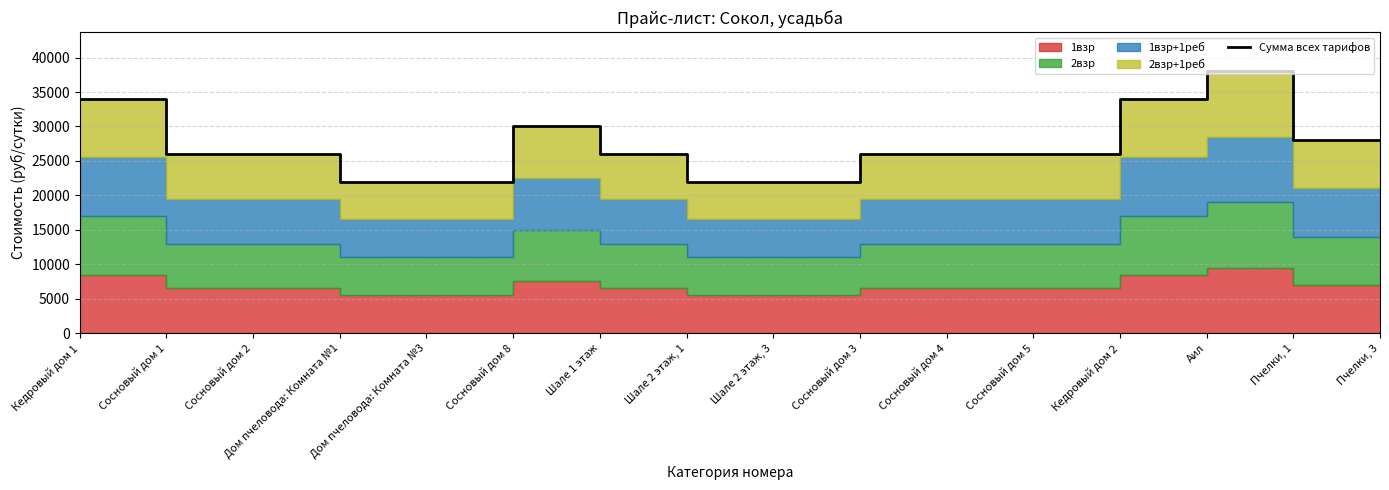

What is the ratio of the value at Сосновый дом 5 to the value at Дом пчеловода: Комната №1?

1.2